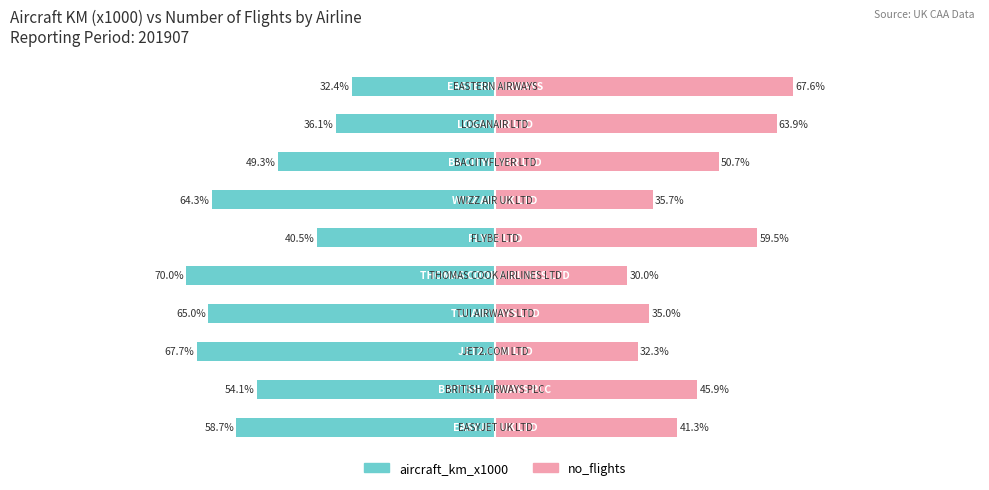

How many data points in aircraft_km_x1000 are less than -54?

6